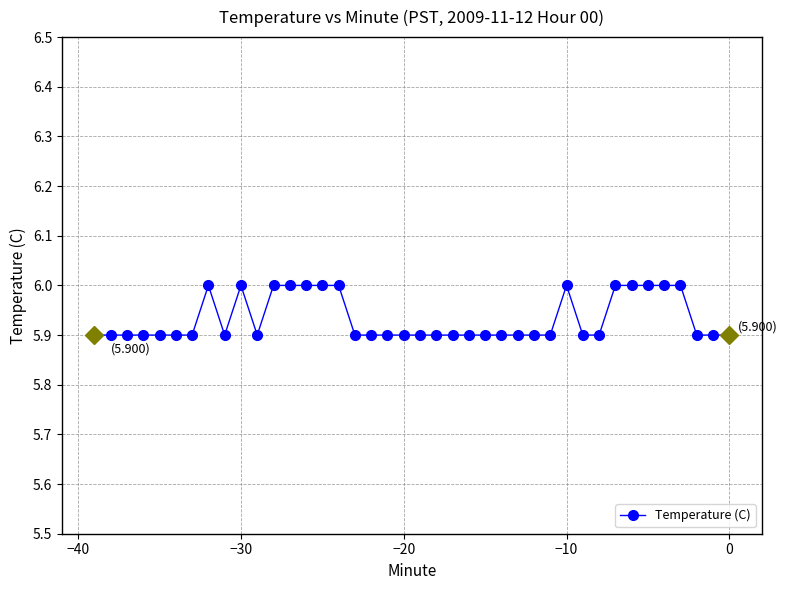

What is the value of the 4th point from the left?

5.9